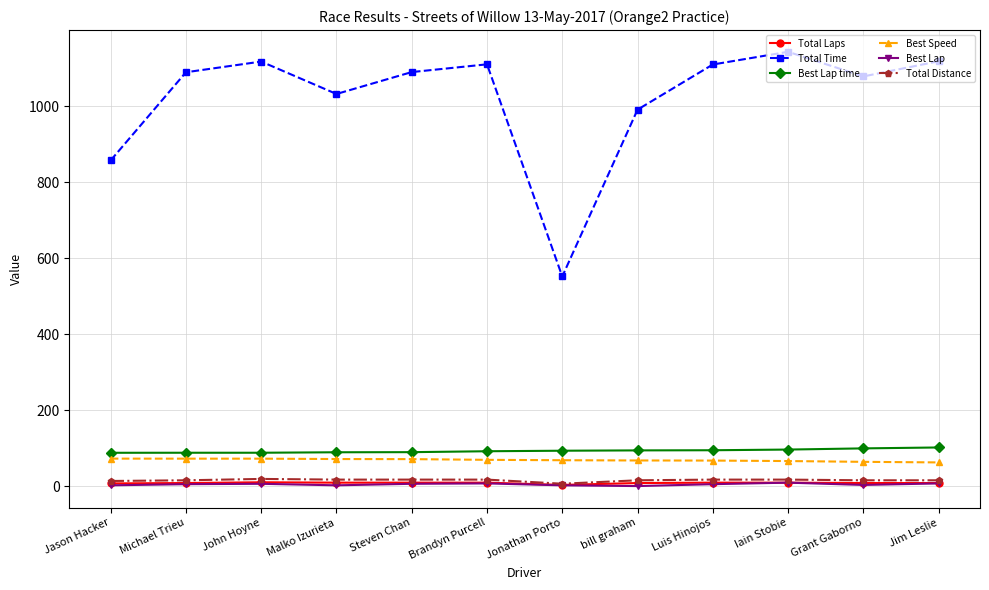

Between Michael Trieu and Jonathan Porto, which series saw the biggest shift?

Total Time